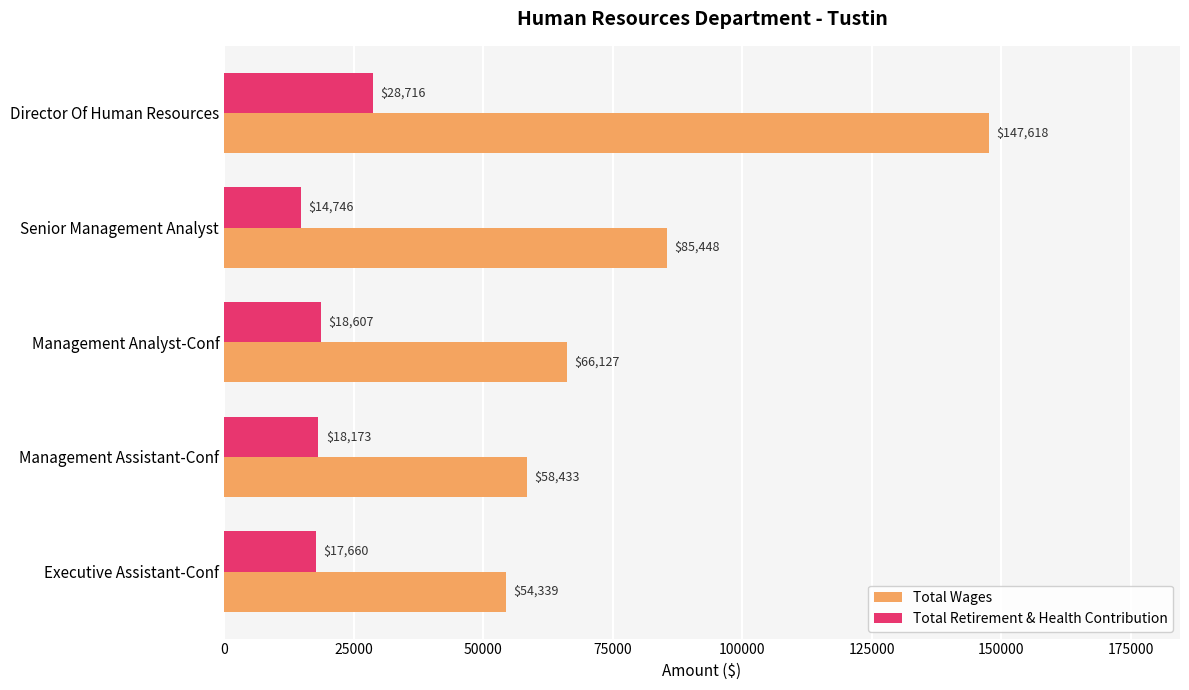

List the labels in order of Total Retirement & Health Contribution value, largest first.

Director Of Human Resources, Management Analyst-Conf, Management Assistant-Conf, Executive Assistant-Conf, Senior Management Analyst